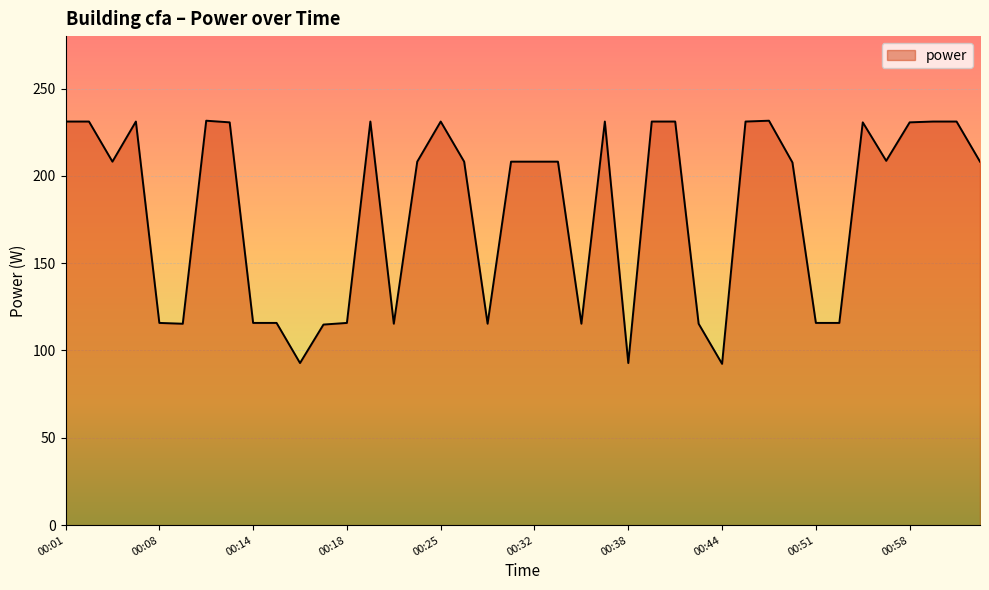

What is the maximum value shown in the chart?

231.6